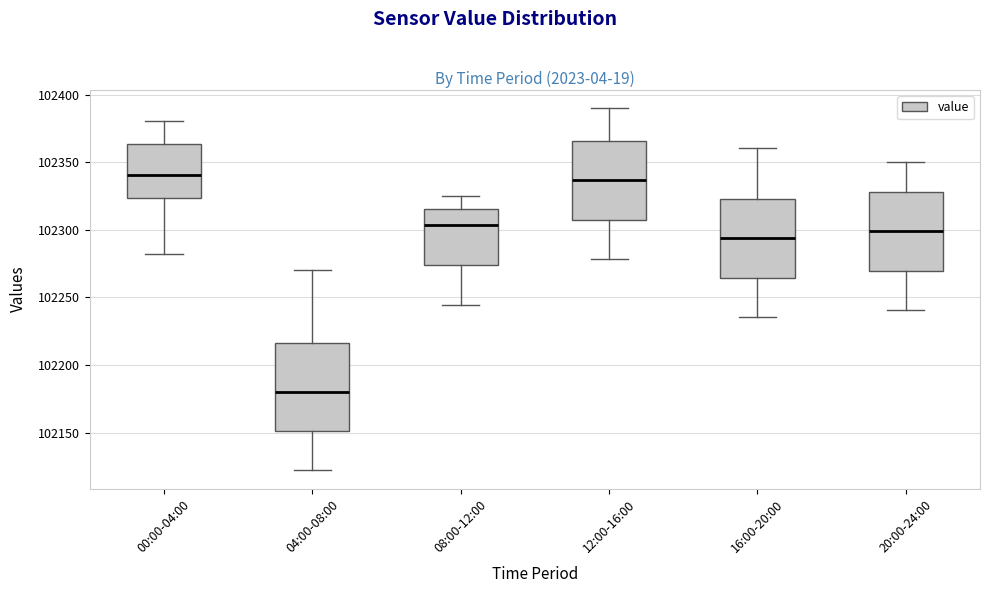

Which box is the tallest, from its lower edge to its upper edge?

04:00-08:00